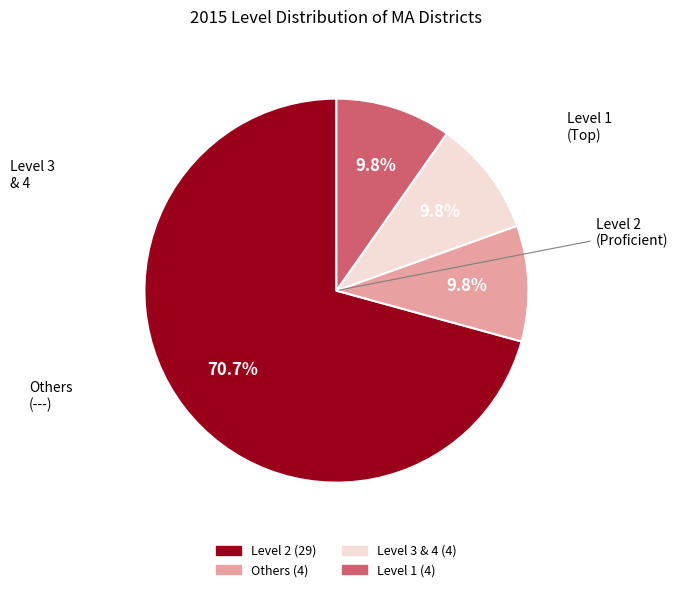

Does any single category account for the majority?

Yes